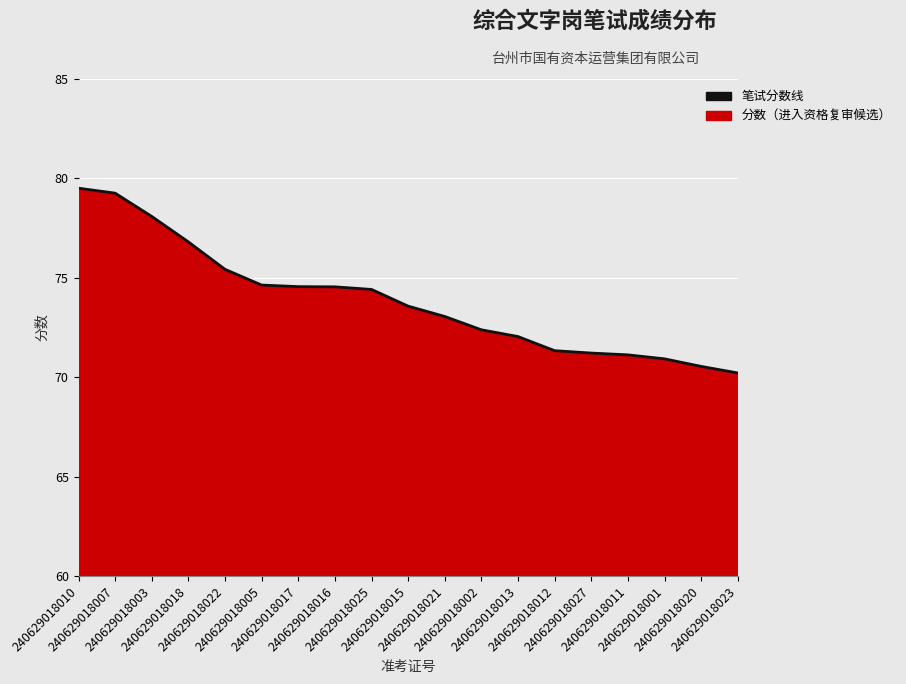

Reading left to right, transcribe all the data shown in this chart.

79.5	79.3	78.1	76.8	75.4	74.6	74.6	74.5	74.4	73.6	73.1	72.4	72.0	71.3	71.2	71.1	70.9	70.5	70.2